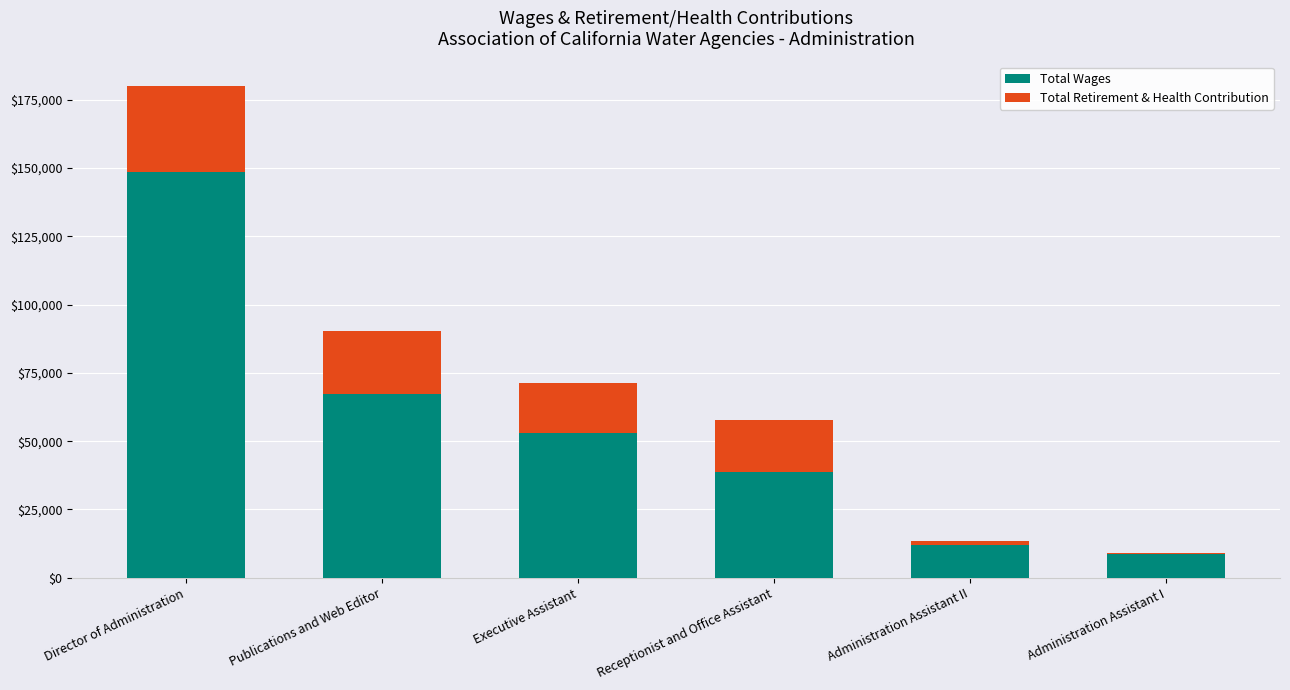

At which label does Total Wages reach its peak?

Director of Administration